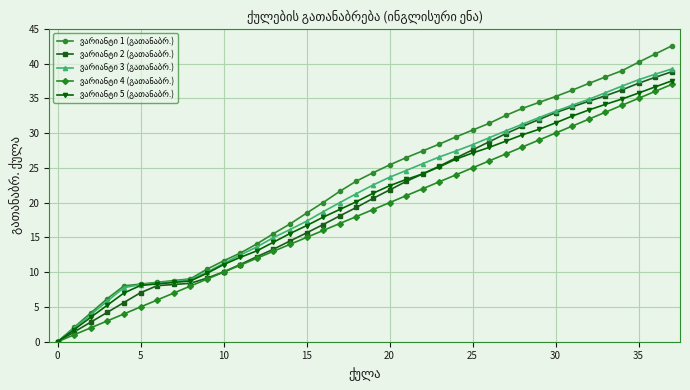

How many lines are shown in the chart?

5